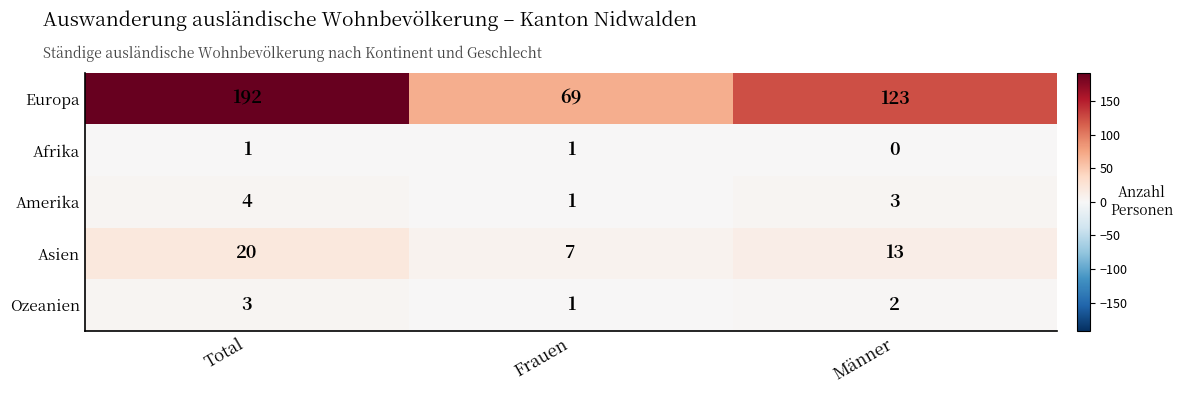

Where does the Asien series first go above 13?

Total